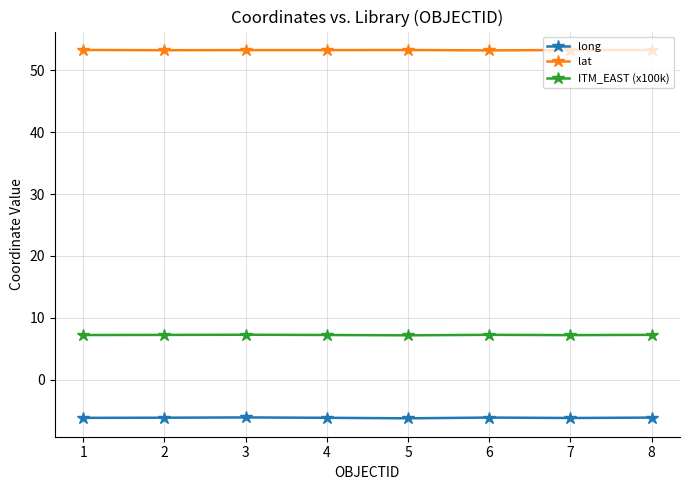

True or false: lat and long cross at least once.

False